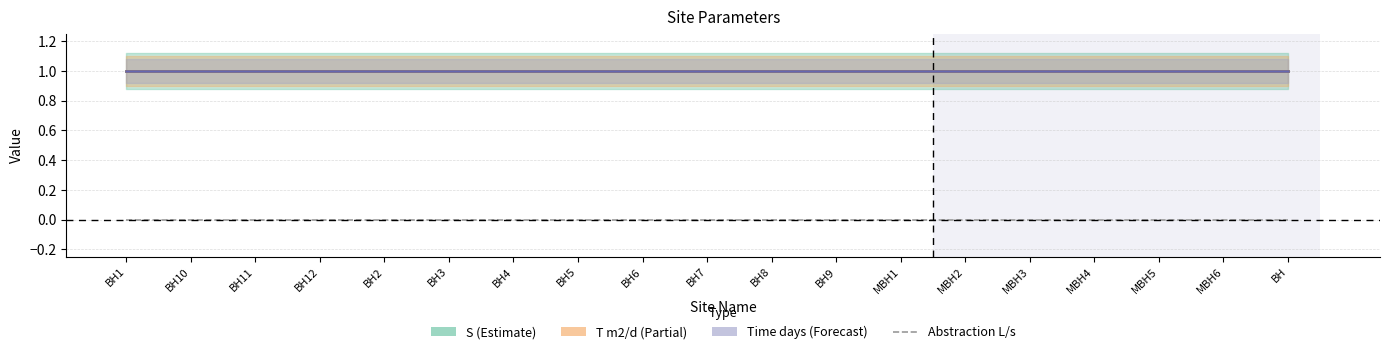

At which category is the sum across all series the highest?

BH1